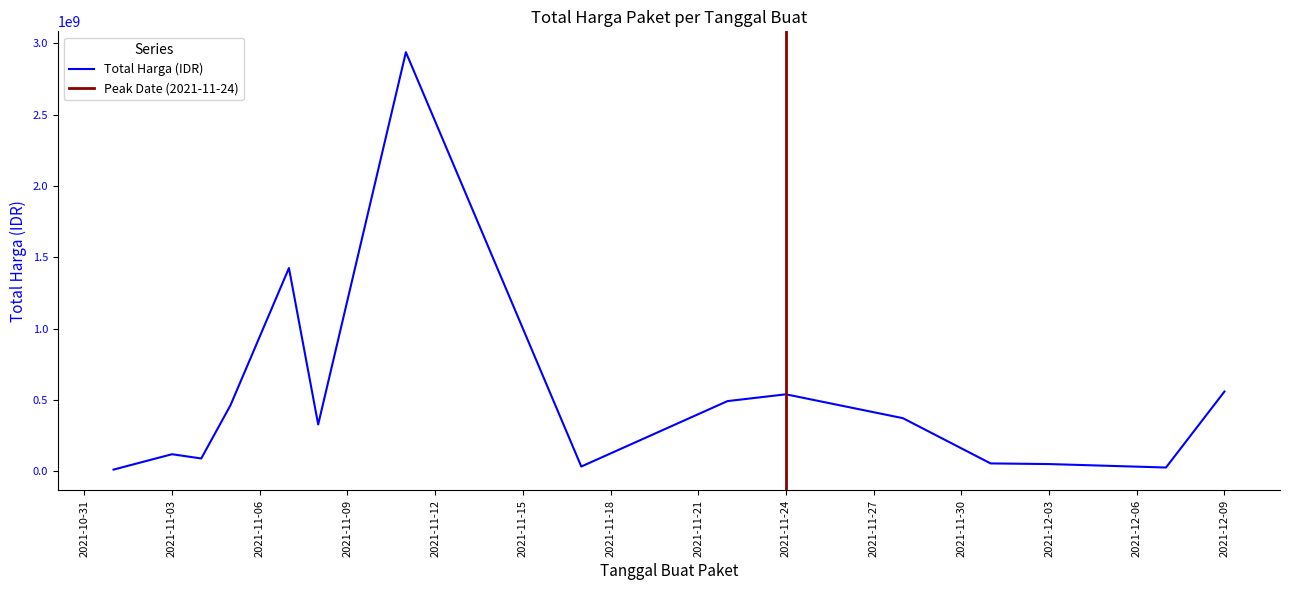

How many values exceed 27412000?

17